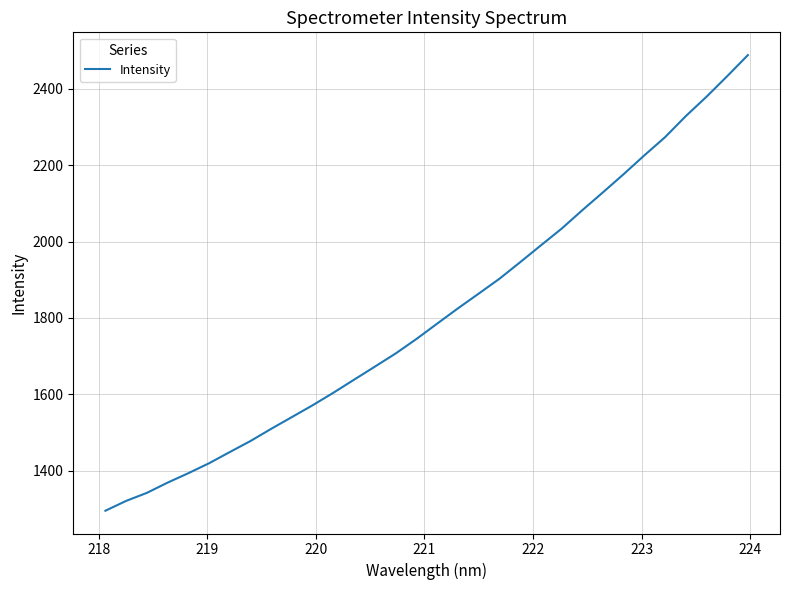

What is the difference between the maximum and minimum values?

1193.7